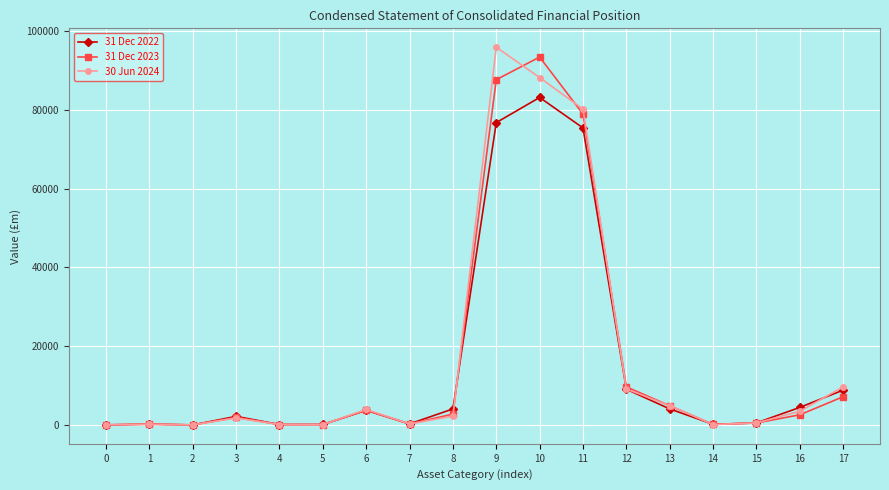

What value does the 30 Jun 2024 series have at 1, to the nearest 100?

200